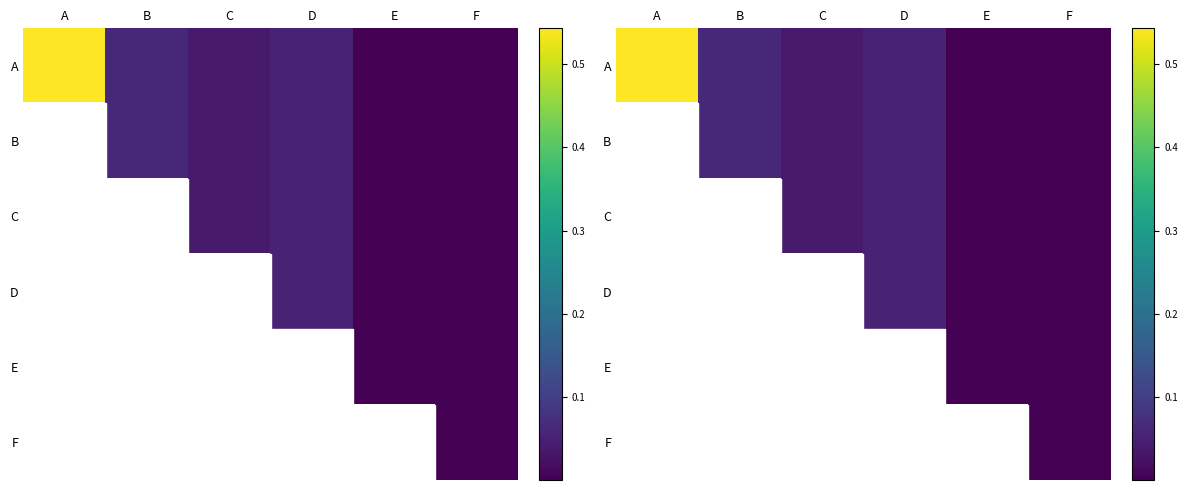

At which category does the chart reach its peak across all series?

A